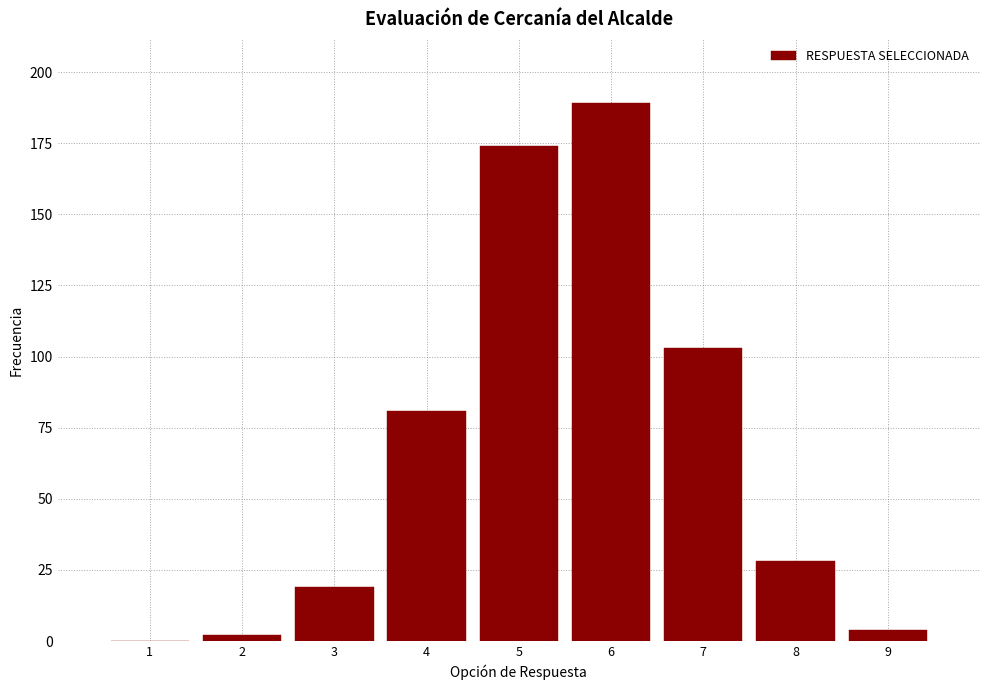

Reading left to right, what are all the values shown in this chart?

1=0	2=2	3=19	4=81	5=174	6=189	7=103	8=28	9=4